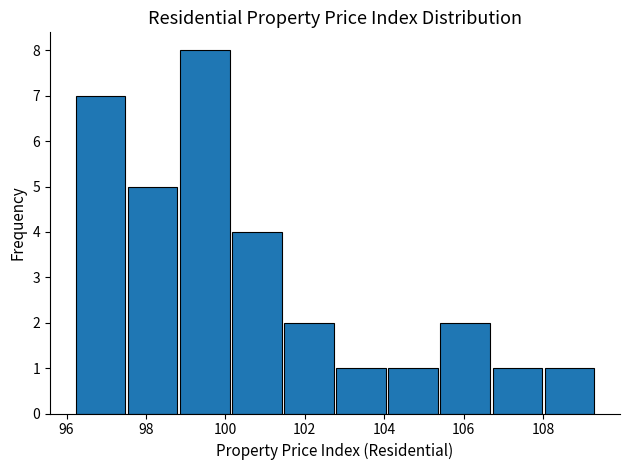

Reading left to right, list every bar in this chart as the range it spans on the x-axis followed by its height. Neither the bar edges nor the heights are printed on the chart, so give them approximately, as read against the axes.

96.2 to 97.6: 7
97.6 to 98.8: 5
98.8 to 100.2: 8
100.2 to 101.4: 4
101.4 to 102.8: 2
102.8 to 104.0: 1
104.0 to 105.4: 1
105.4 to 106.6: 2
106.6 to 108.0: 1
108.0 to 109.4: 1